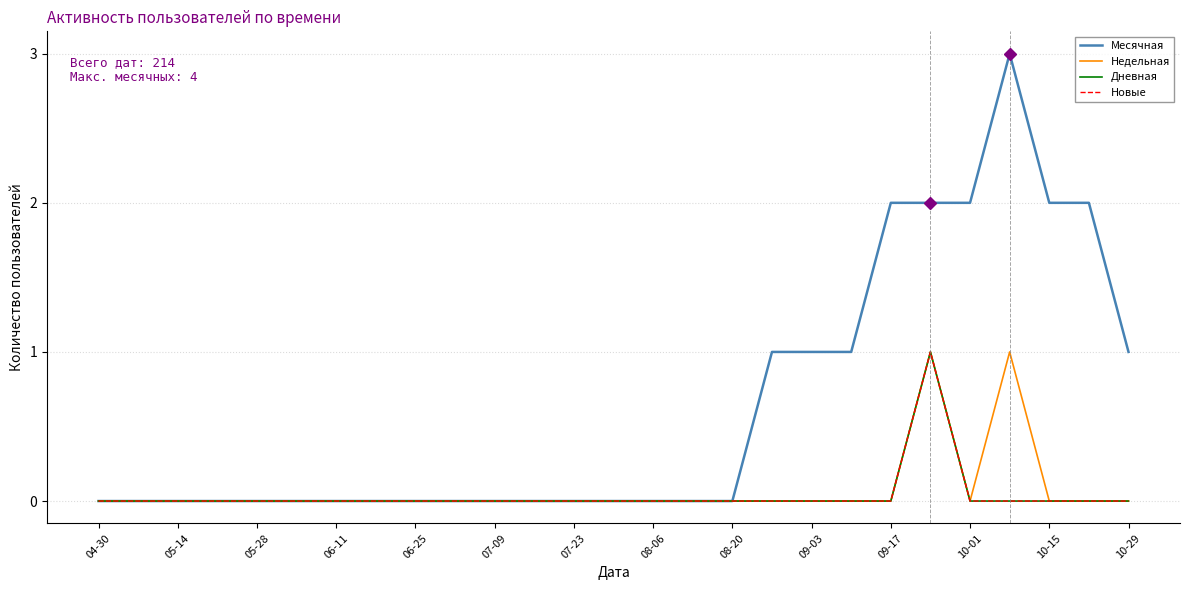

Is this an area chart (filled region under the line)?

No